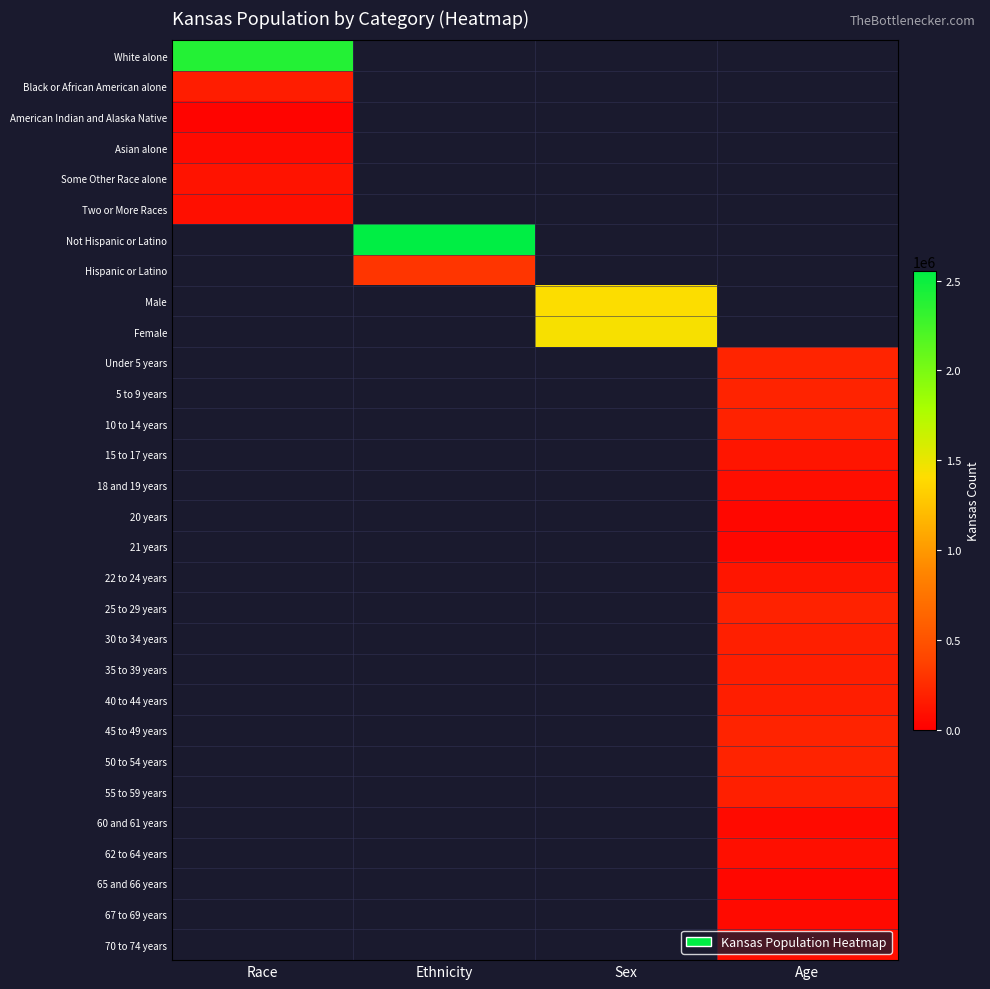

The 35 to 39 years series shows 172388.0 at Age. True or false?

True